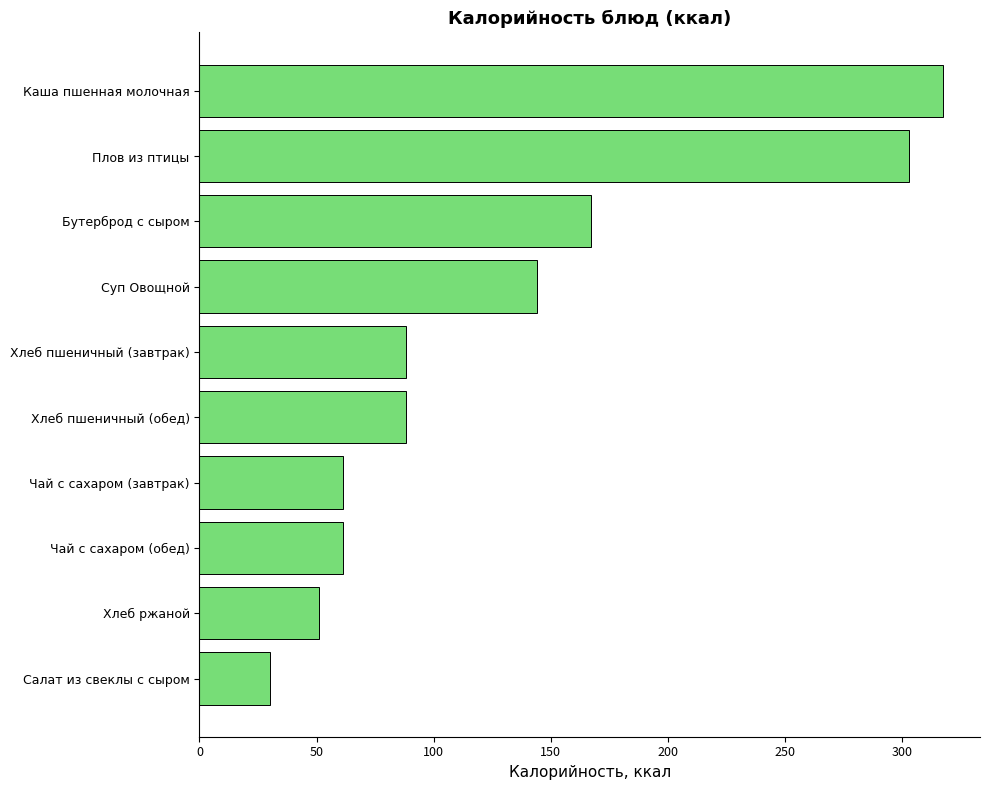

Reading top to bottom, list all the values displayed in this chart.

Каша пшенная молочная=317.5	Плов из птицы=303.2	Бутерброд с сыром=167.3	Суп Овощной=144.0	Хлеб пшеничный (завтрак)=88.0	Хлеб пшеничный (обед)=88.0	Чай с сахаром (завтрак)=61.4	Чай с сахаром (обед)=61.4	Хлеб ржаной=51.2	Салат из свеклы с сыром=30.1